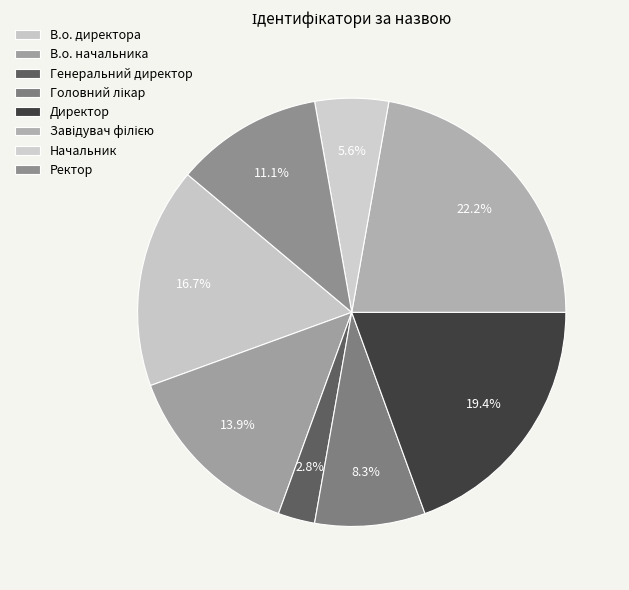

How many slices are in this pie chart?

8